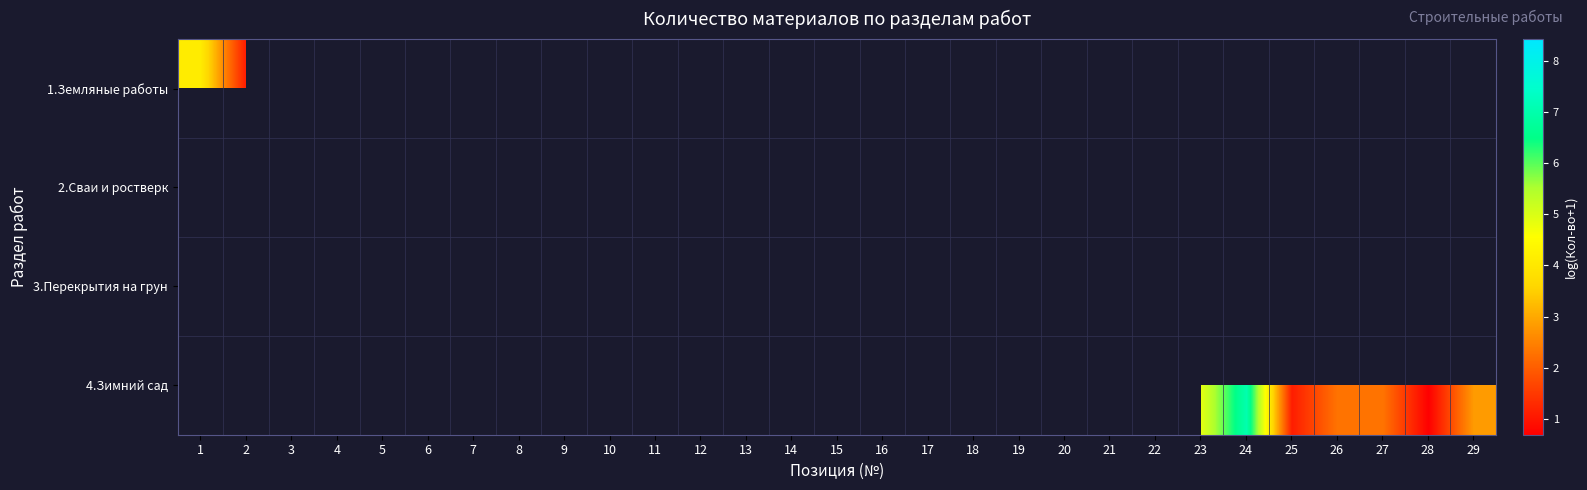

Which category has the highest value across all series?

16